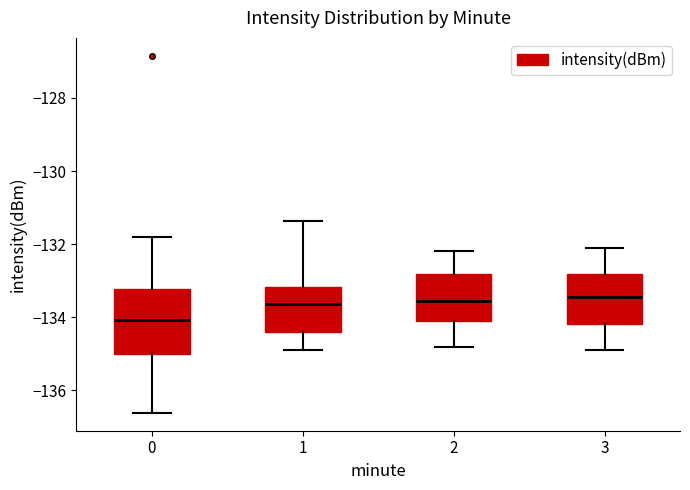

Reading left to right, transcribe this box plot: for each box, give where its median line is, the range the box spans, and where its two whiskers end, as read against the y-axis. The values are not printed on the chart, so give them approximately, as read against the axis.

0: median -134.0, box -135.0 to -133.2, whiskers -136.6 to -131.8
1: median -133.6, box -134.4 to -133.2, whiskers -134.8 to -131.4
2: median -133.6, box -134.0 to -132.8, whiskers -134.8 to -132.2
3: median -133.4, box -134.2 to -132.8, whiskers -134.8 to -132.0